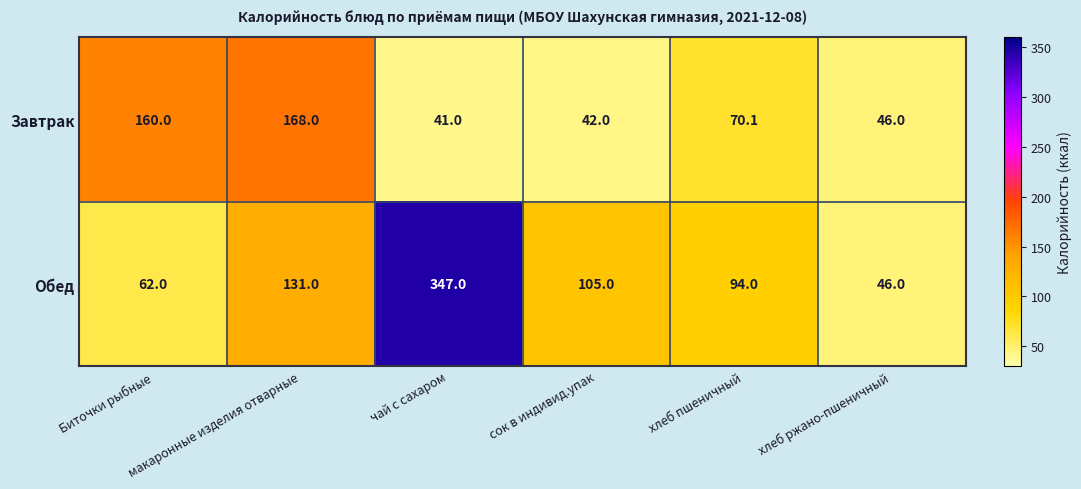

The value of Завтрак at хлеб ржано-пшеничный is 21.7. True or false?

False